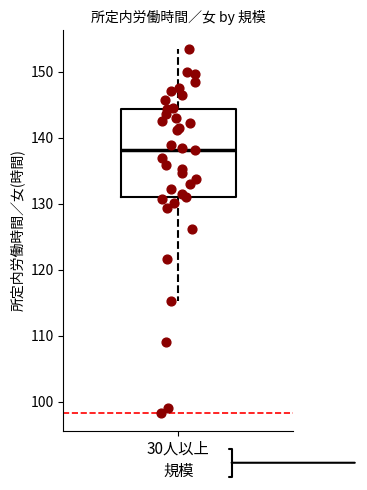

Where does the median line of the box for 30人以上 sit on the y-axis? The values are not printed on the chart, so give them approximately, as read against the axis.

138